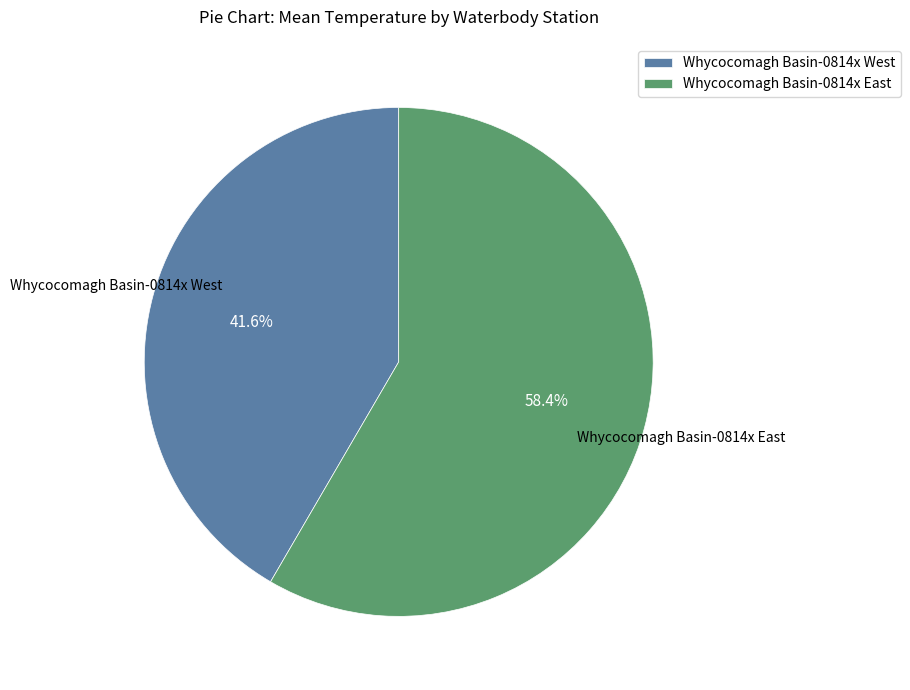

To the nearest percent, what is the average slice percentage?

50%